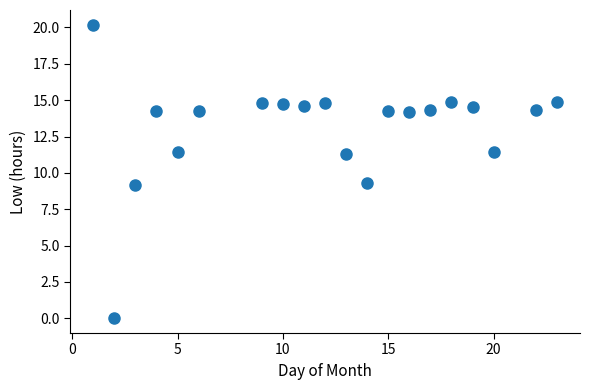

What is the range of X values (max minus min)?

22.0